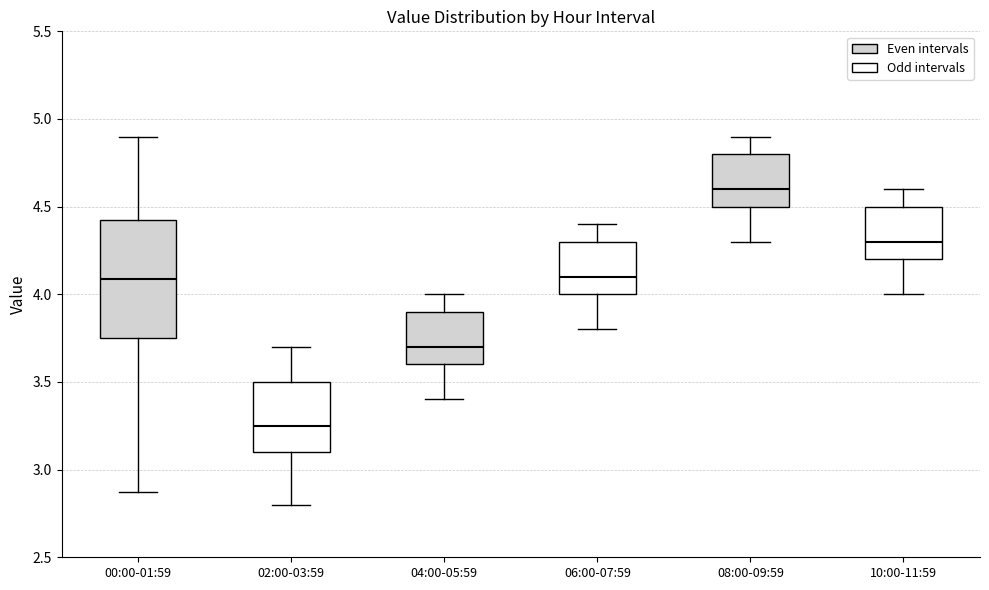

Comparing the boxes themselves (not the whiskers), which one is the tallest?

00:00-01:59